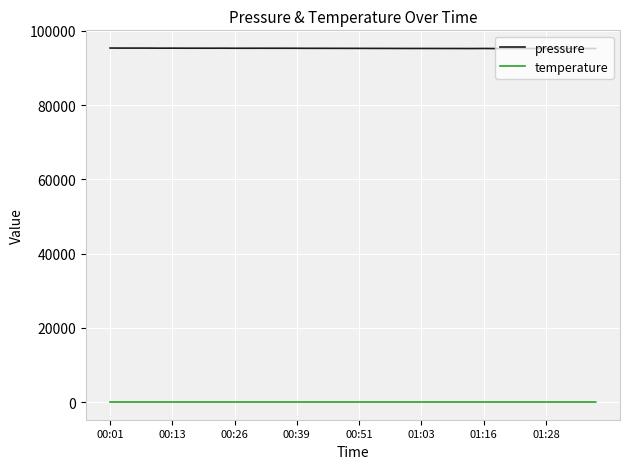

How many lines are shown in the chart?

2